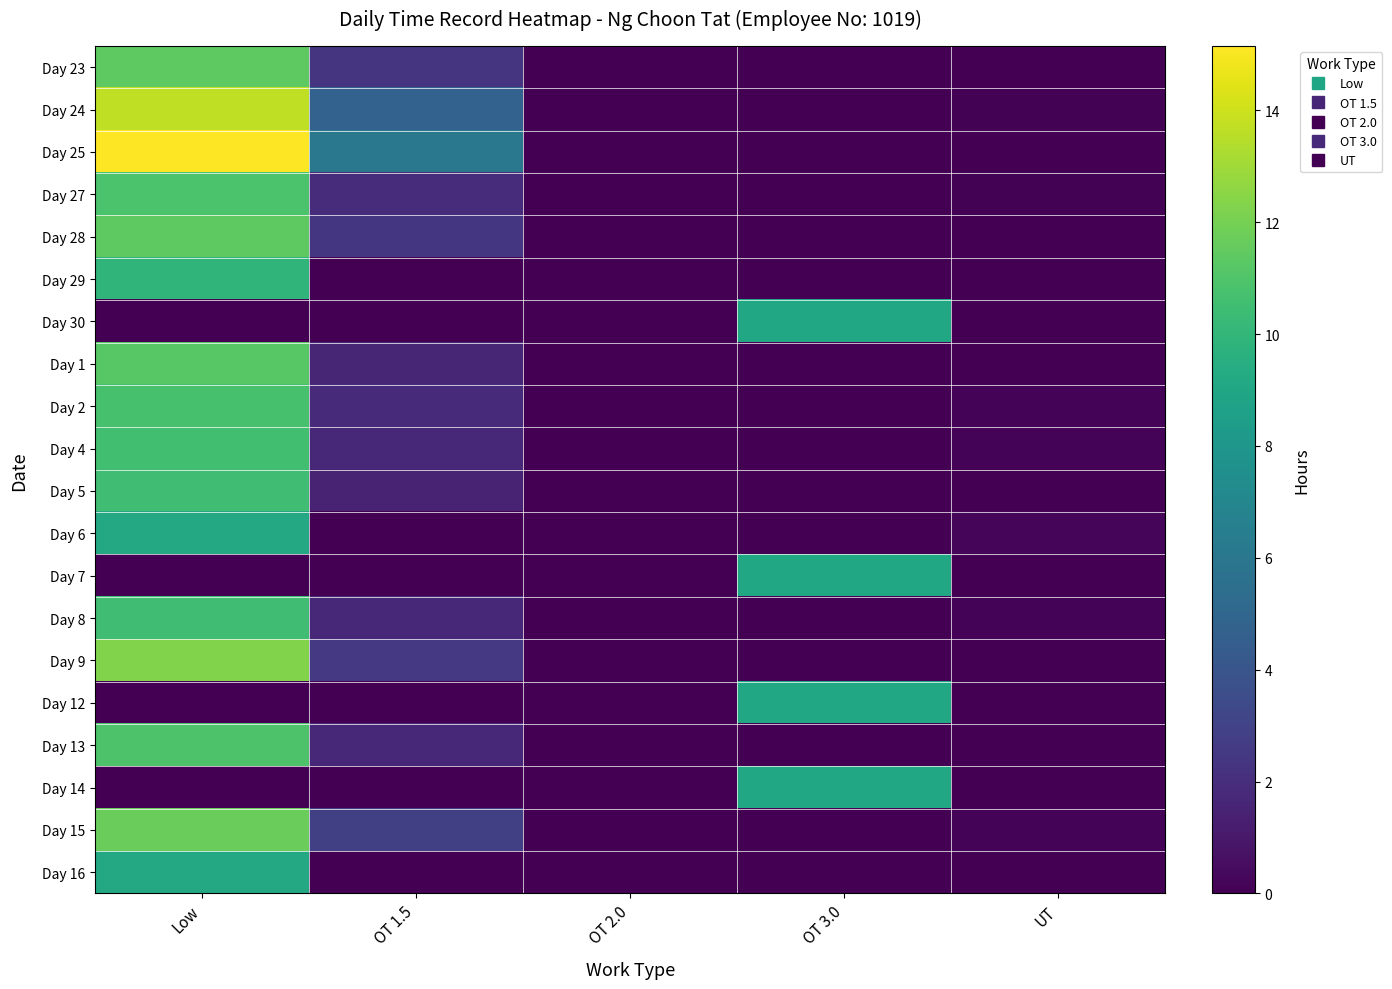

What is the greatest value displayed?

15.2